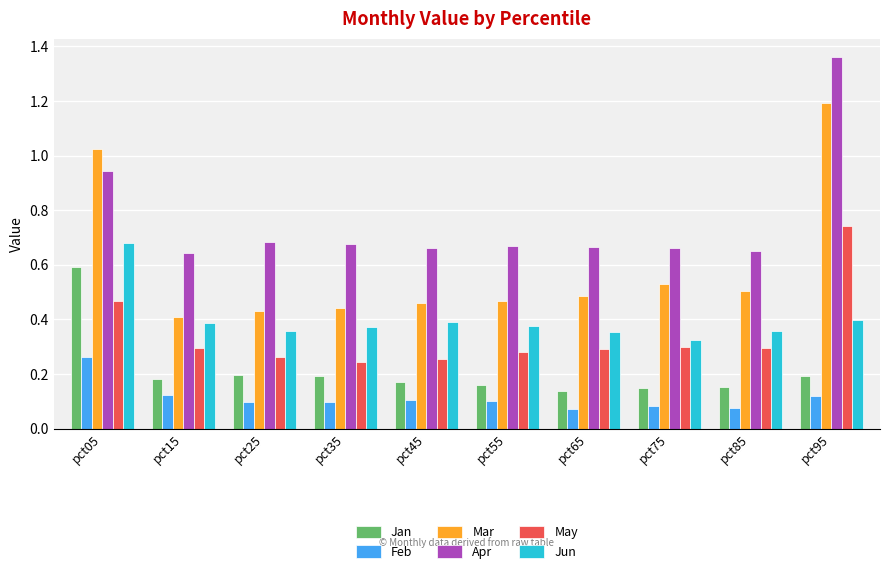

Which series has the widest spread of values?

Mar